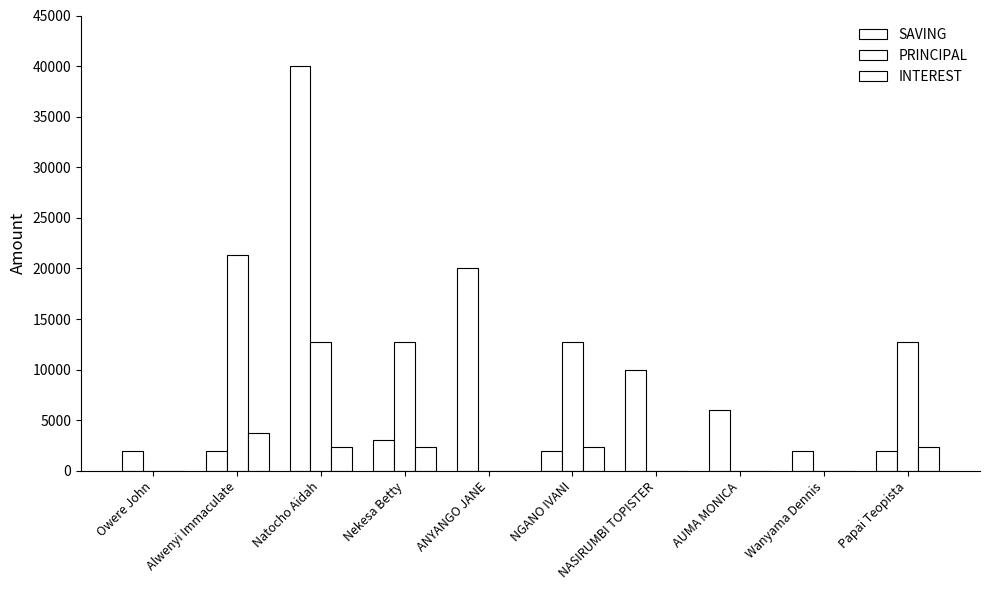

What is the difference between the second highest and minimum values in the SAVING series?

18000